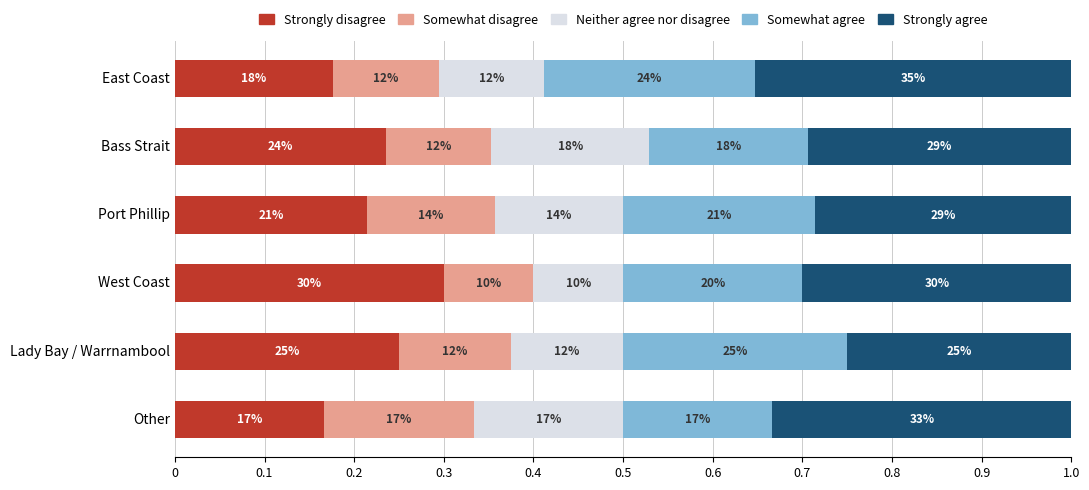

Which series has the largest total across all categories?

Strongly agree